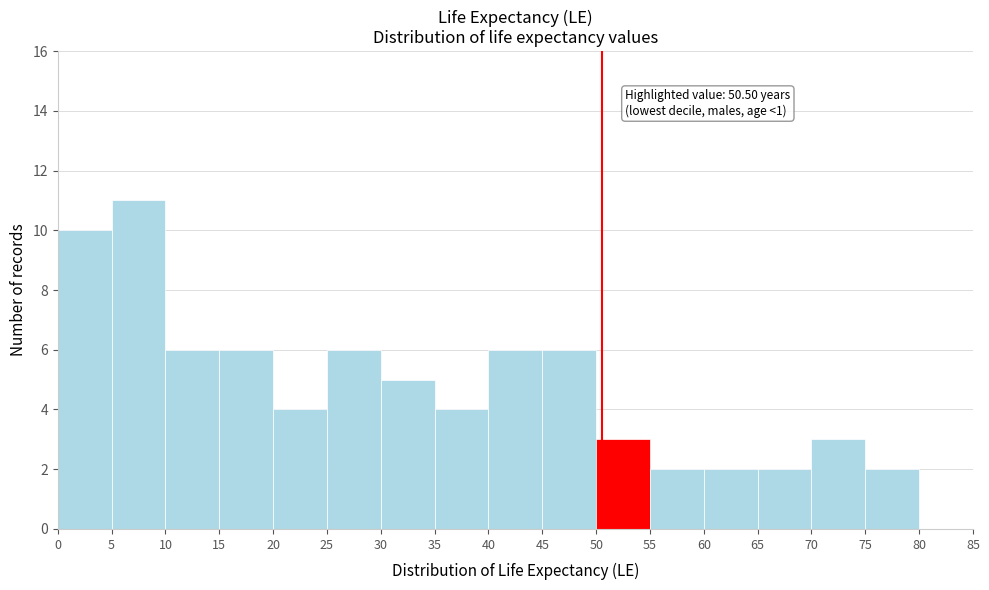

Which range on the x-axis has the tallest bar?

5 to 10